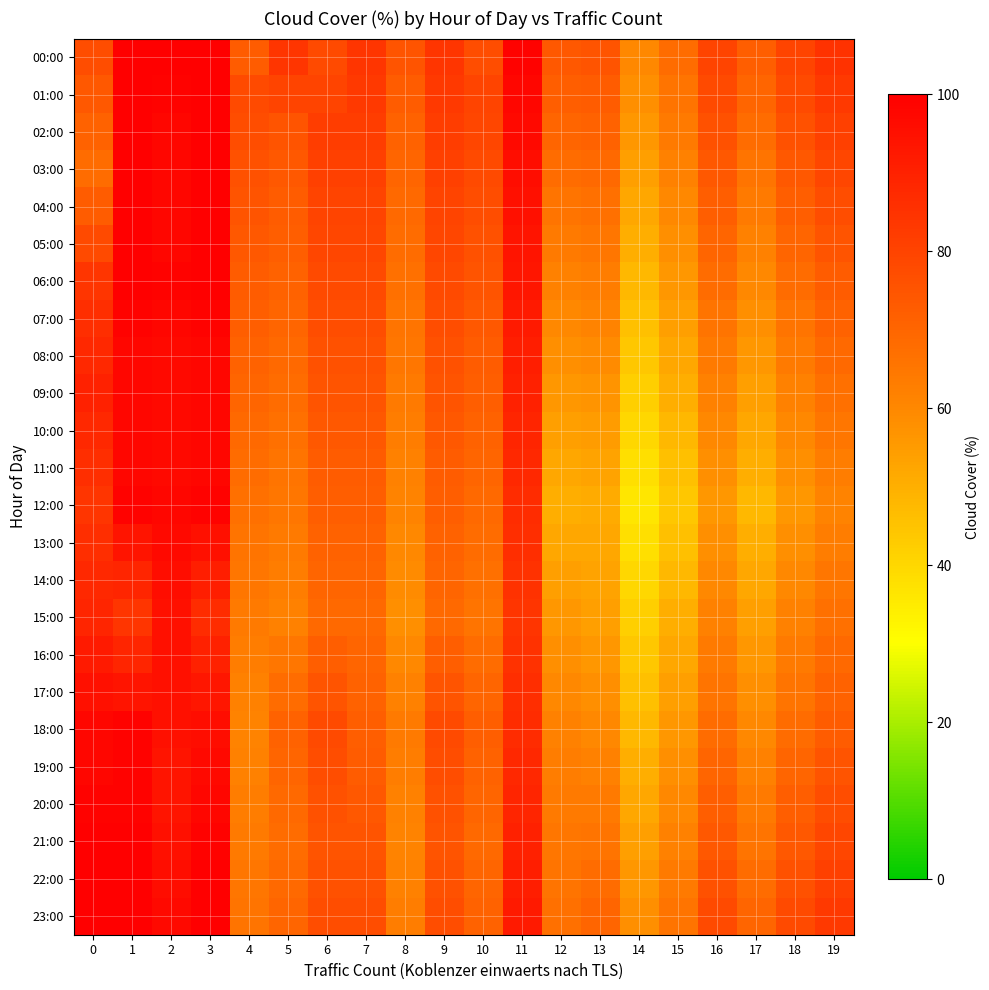

What is the spread (max minus min) of values at 14?

24